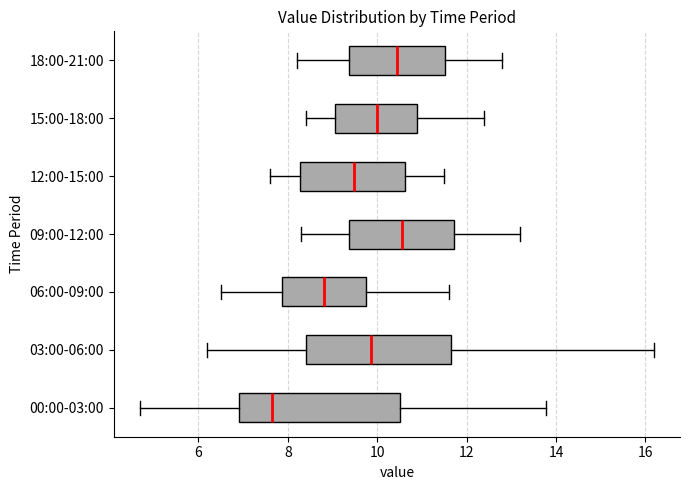

Where is the right edge of the box for 18:00-21:00 on the x-axis? The values are not printed on the chart, so give them approximately, as read against the axis.

11.6